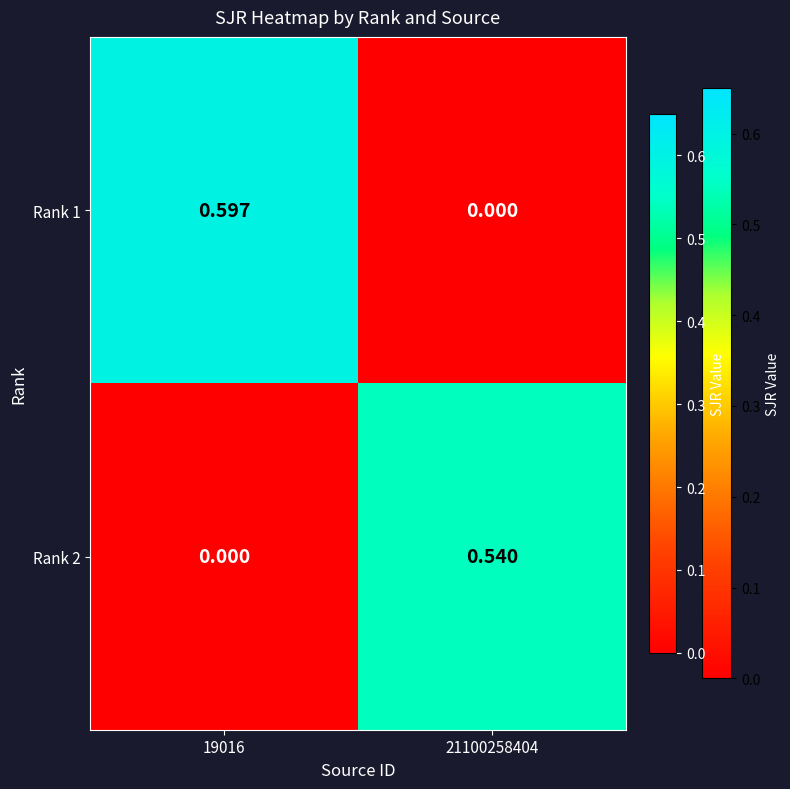

How many categories are shown in the chart?

2